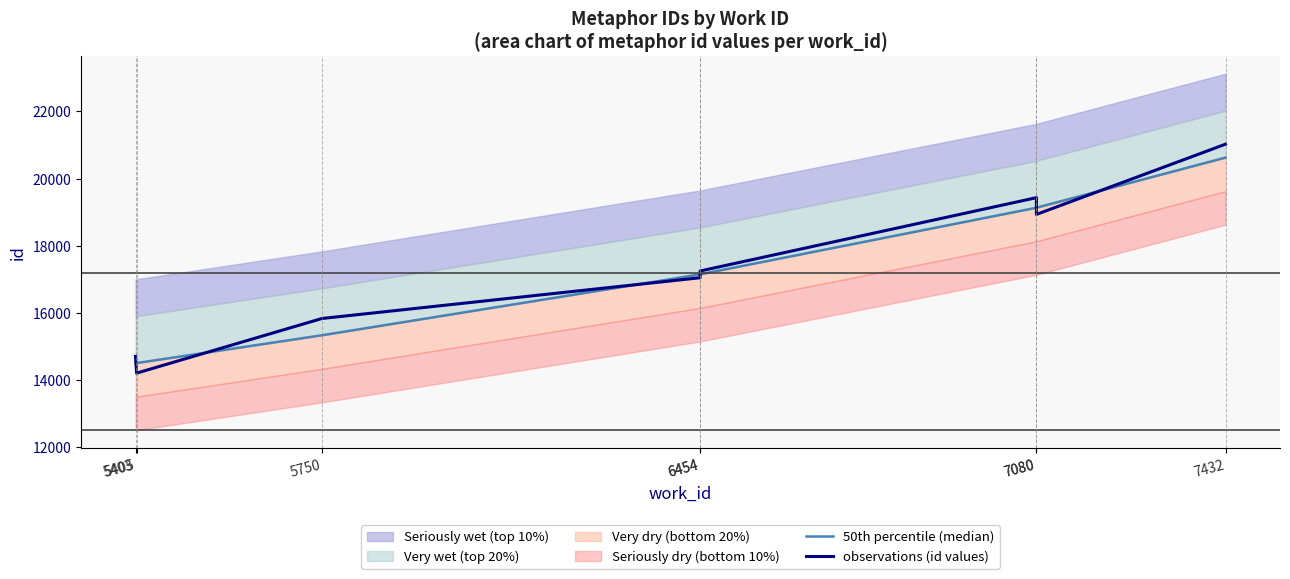

What is the minimum value for 50th percentile (median)?

14497